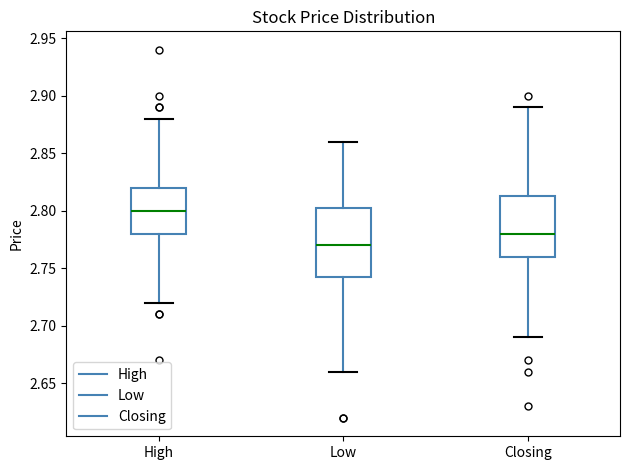

Reading left to right, transcribe this box plot: for each box, give where its median line is, the range the box spans, and where its two whiskers end, as read against the y-axis. The values are not printed on the chart, so give them approximately, as read against the axis.

High: median 2.800, box 2.780 to 2.820, whiskers 2.720 to 2.880
Low: median 2.770, box 2.745 to 2.805, whiskers 2.660 to 2.860
Closing: median 2.780, box 2.760 to 2.815, whiskers 2.690 to 2.890